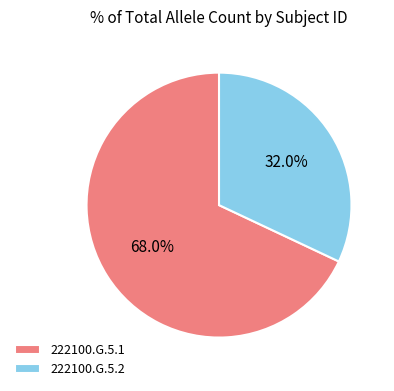

True or false: 222100.G.5.1 accounts for 68% of the total.

True